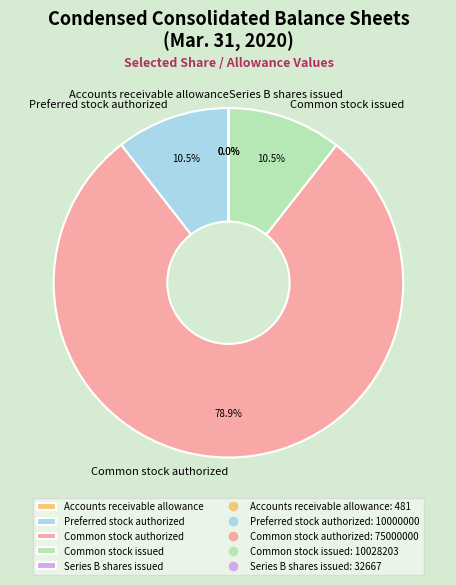

Which category has the biggest portion of the pie?

Common stock authorized